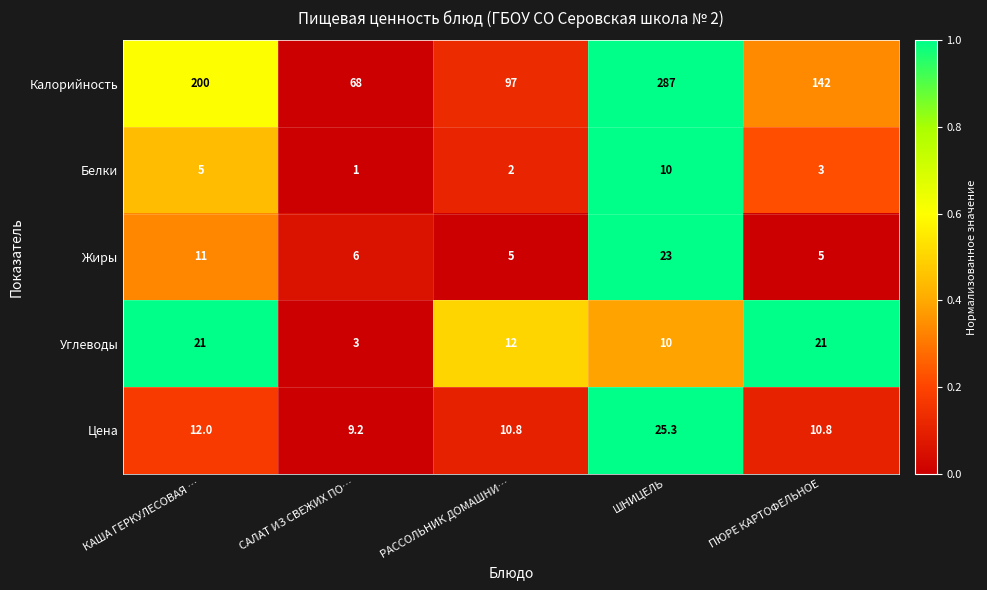

True or false: Белки has a value of 5.0 at КАША ГЕРКУЛЕСОВАЯ ….

True